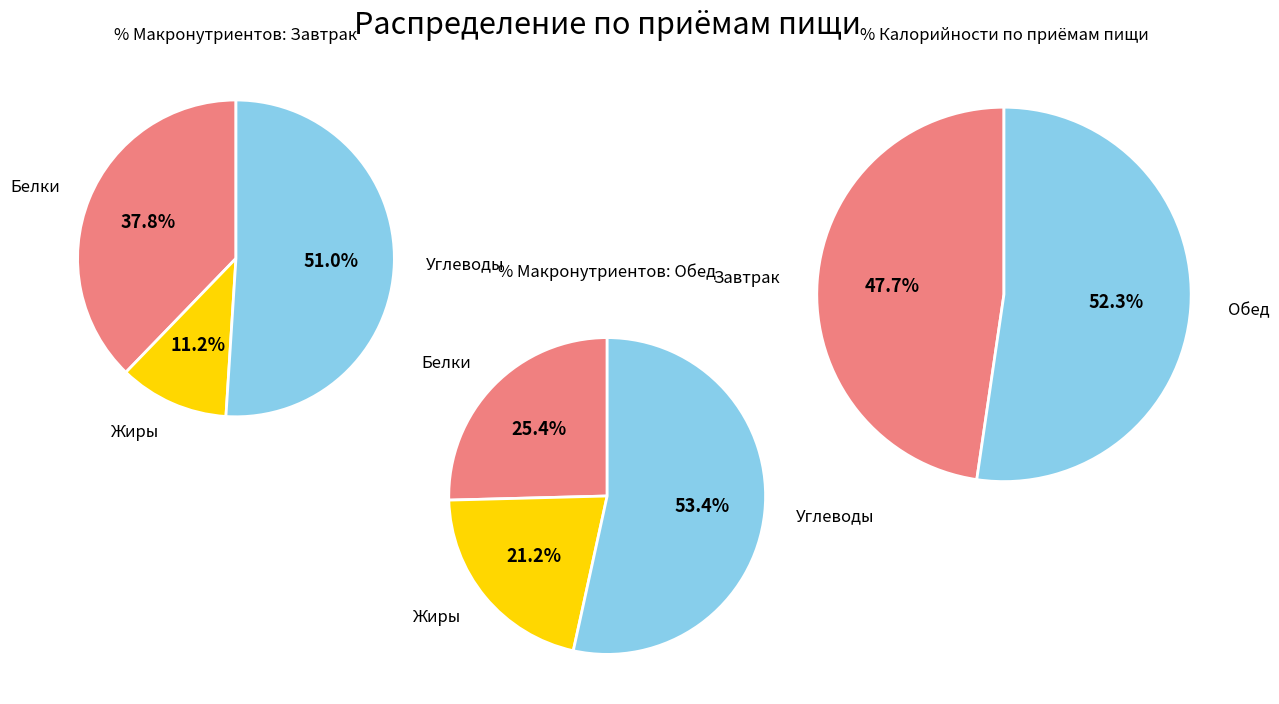

Is the sum of Обед and Завтрак greater than half?

Yes